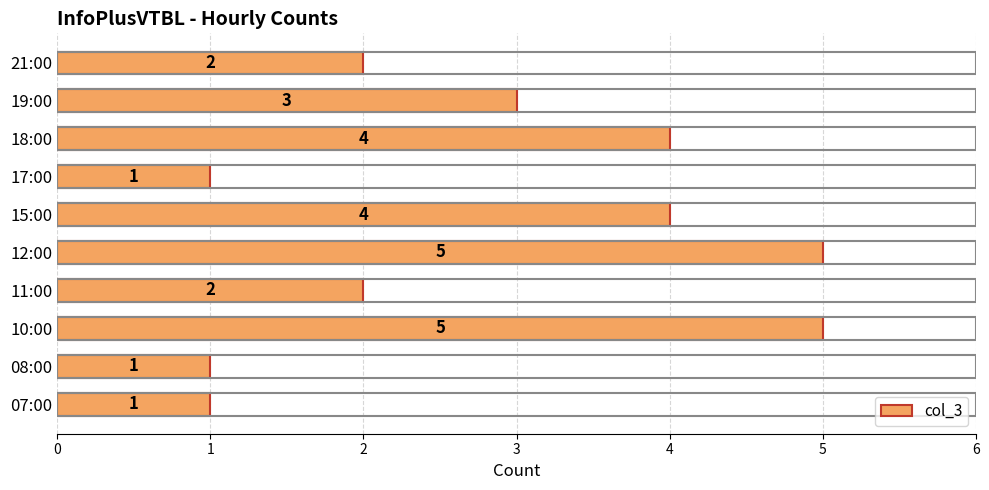

Is it true that the value at 08:00 is 1?

True